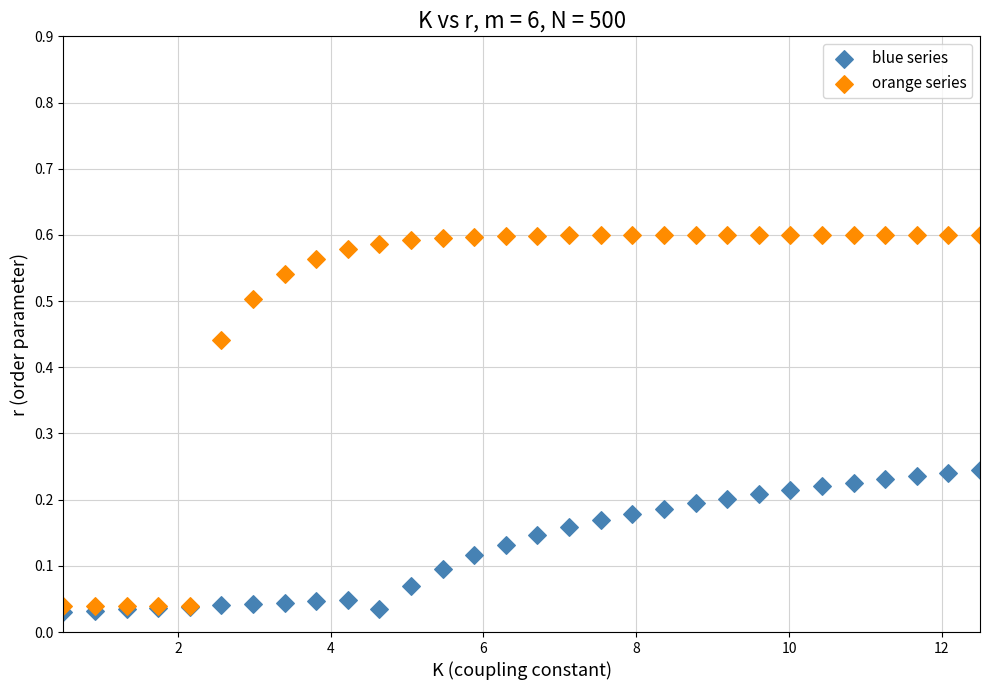

Which series reaches the maximum Y coordinate?

orange series